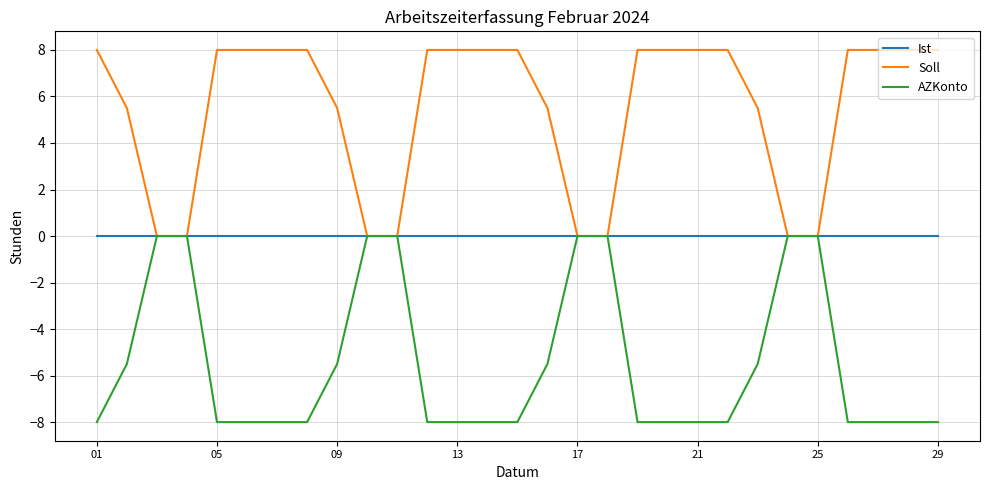

Which series has the largest total across all categories?

Soll